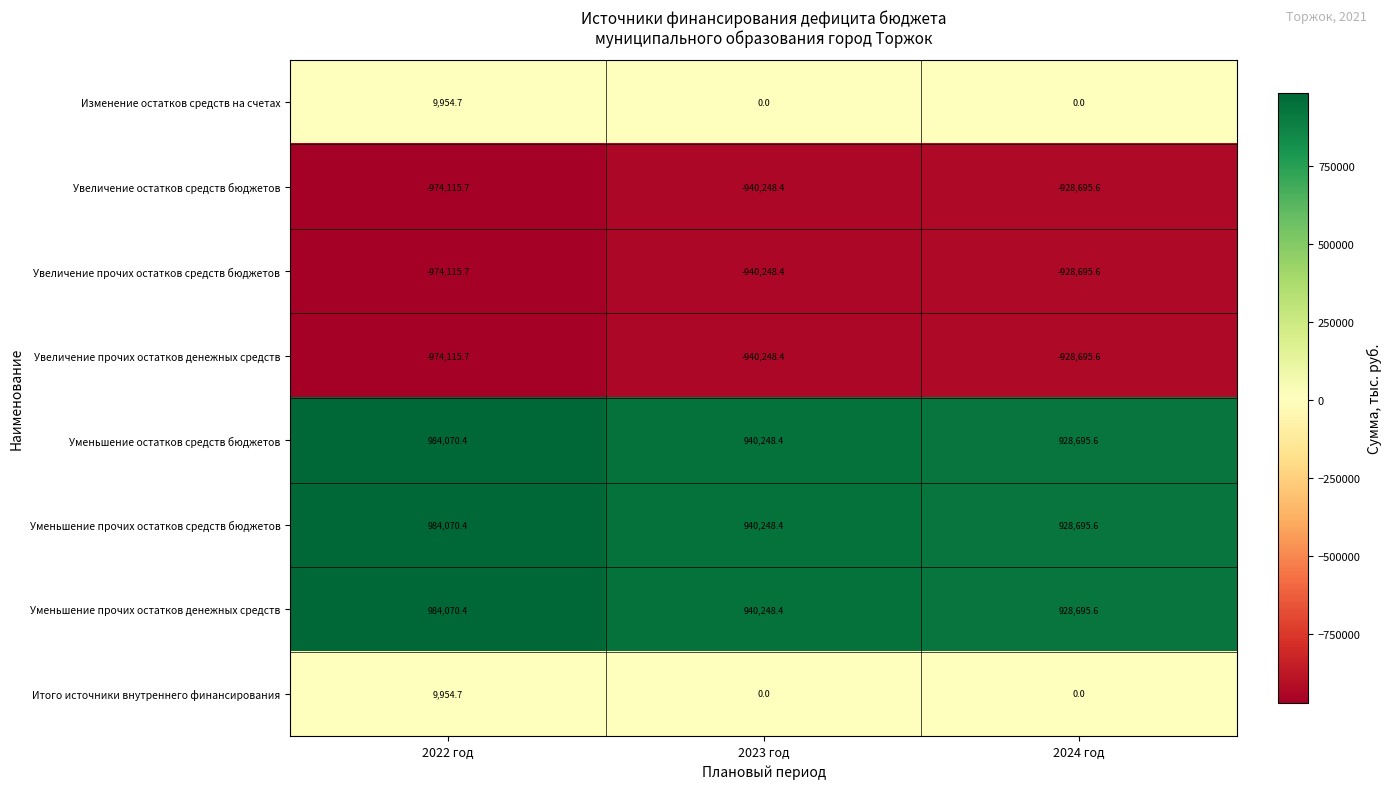

Reading left to right, extract all data points from this chart.

Изменение остатков средств на счетах: 2022 год=9954.7	2023 год=0.0	2024 год=0.0
Увеличение остатков средств бюджетов: 2022 год=-974115.7	2023 год=-940248.4	2024 год=-928695.6
Увеличение прочих остатков средств бюджетов: 2022 год=-974115.7	2023 год=-940248.4	2024 год=-928695.6
Увеличение прочих остатков денежных средств: 2022 год=-974115.7	2023 год=-940248.4	2024 год=-928695.6
Уменьшение остатков средств бюджетов: 2022 год=984070.4	2023 год=940248.4	2024 год=928695.6
Уменьшение прочих остатков средств бюджетов: 2022 год=984070.4	2023 год=940248.4	2024 год=928695.6
Уменьшение прочих остатков денежных средств: 2022 год=984070.4	2023 год=940248.4	2024 год=928695.6
Итого источники внутреннего финансирования: 2022 год=9954.7	2023 год=0.0	2024 год=0.0